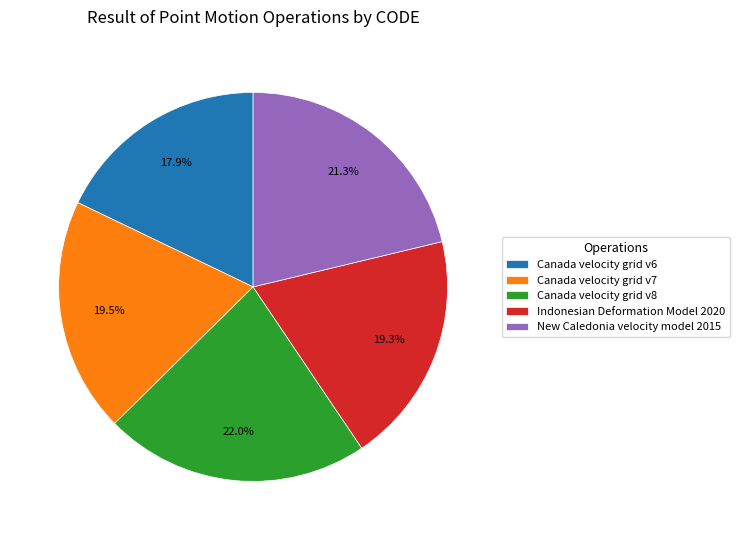

Which slice is the smallest?

Canada velocity grid v6